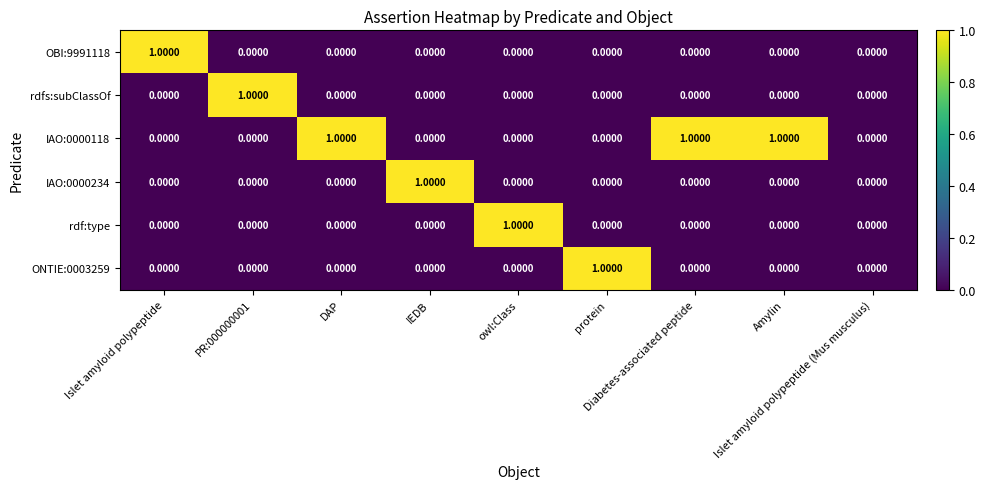

Which series has the largest total across all categories?

IAO:0000118